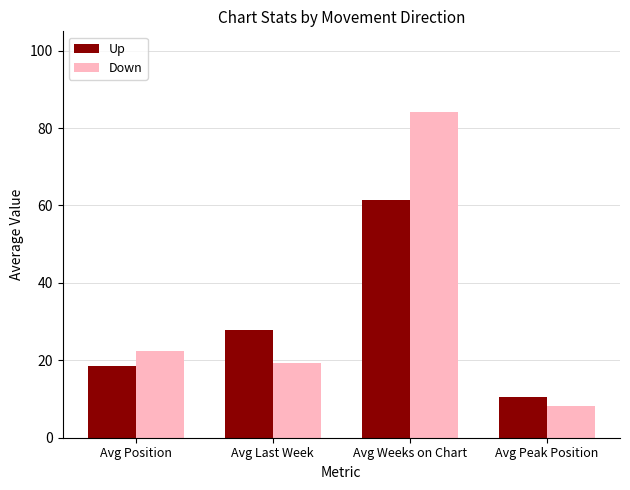

What is the difference between the highest and lowest values at Avg Position?

4.0